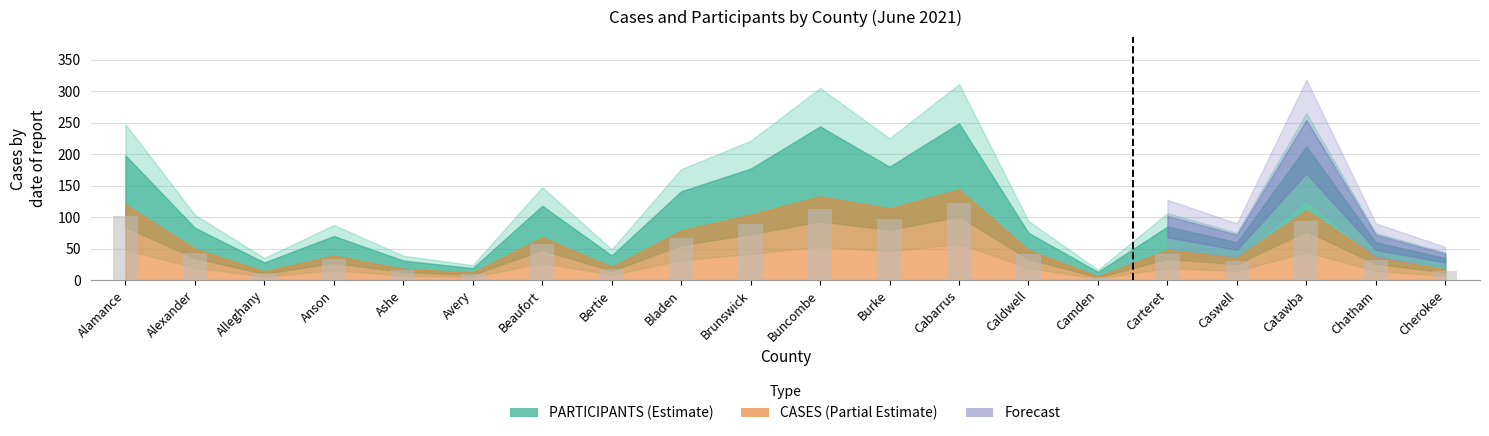

Where is the data nearest to the value 63?

Bladen